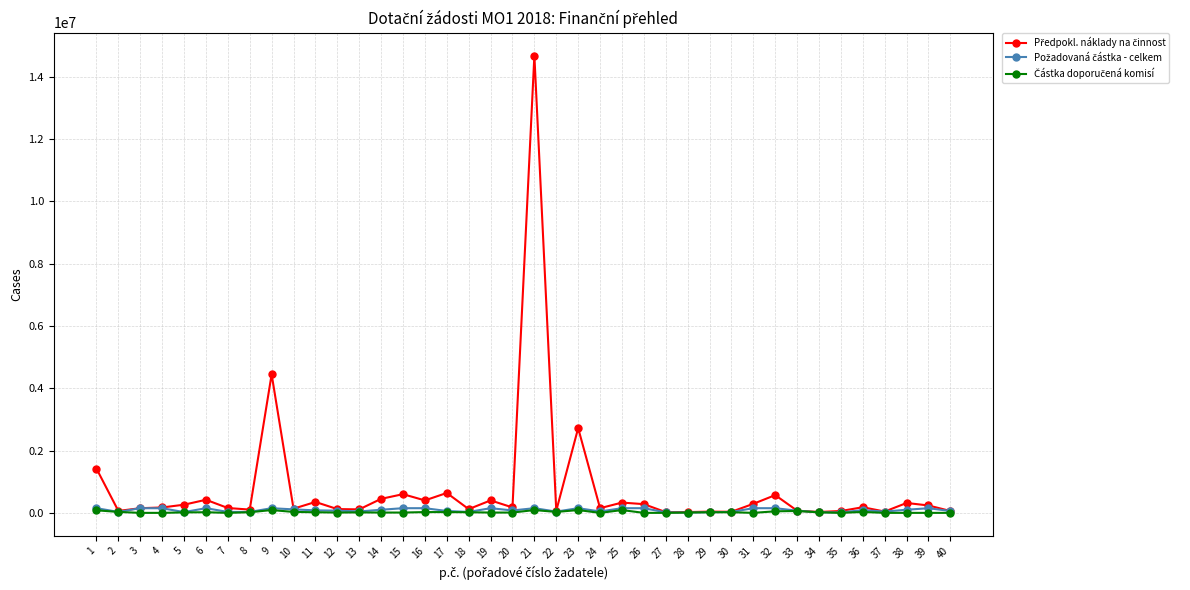

What is the greatest value displayed?

14680000